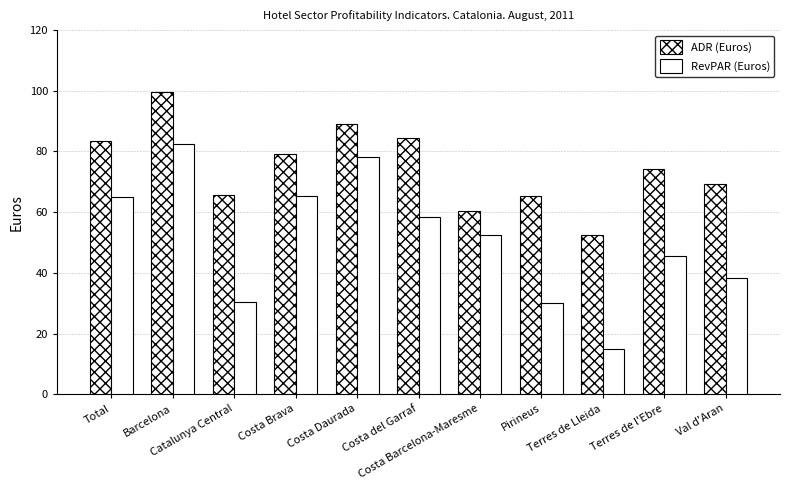

How many data points does each series have?

11